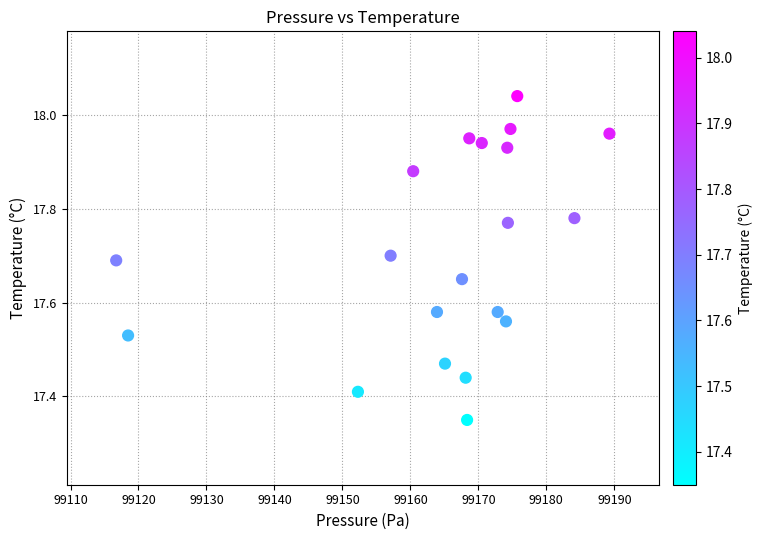

What is the range of X values (max minus min)?

72.6